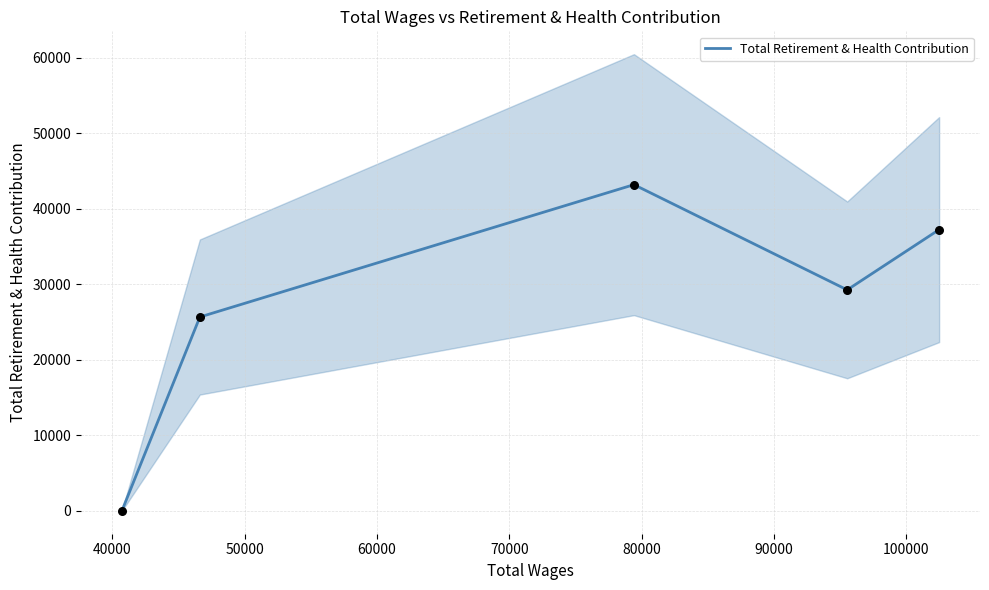

What is the change in value from 60000 to 70000?

+7982